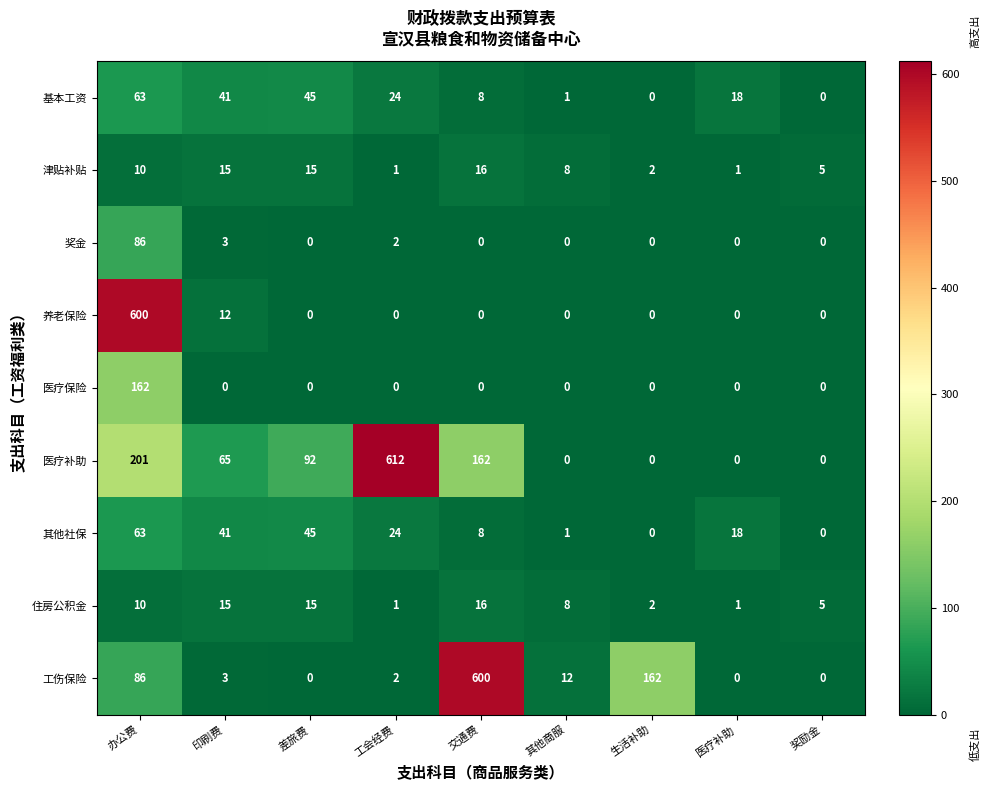

What is the spread (max minus min) of values at 差旅费?

92